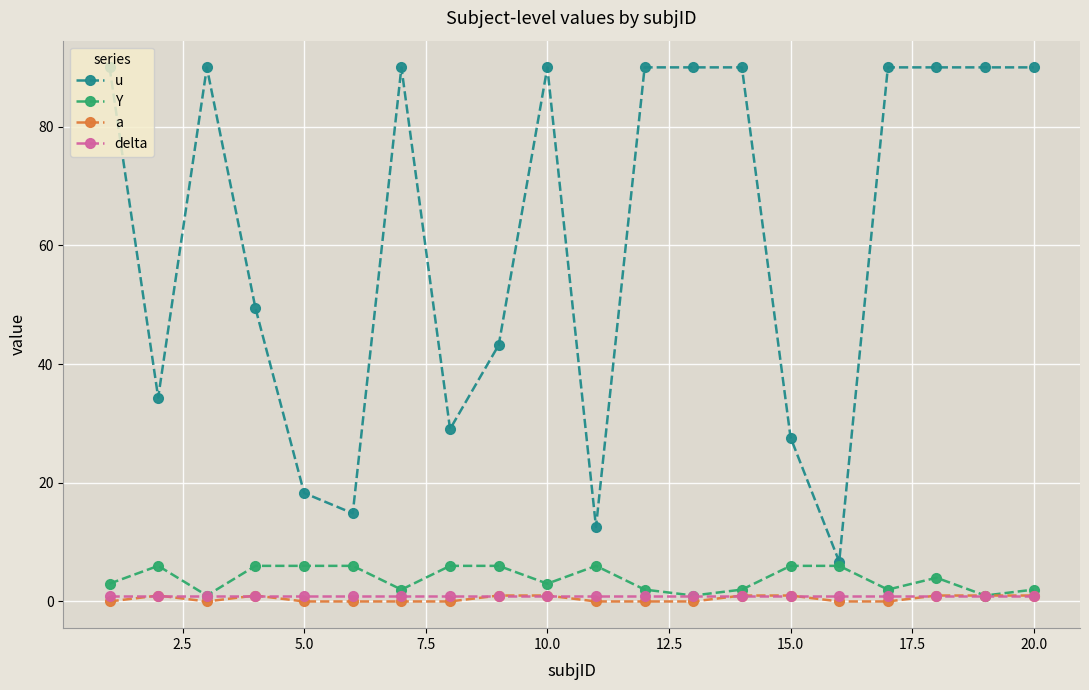

True or false: u has more than 0 points higher than both neighbors.

True